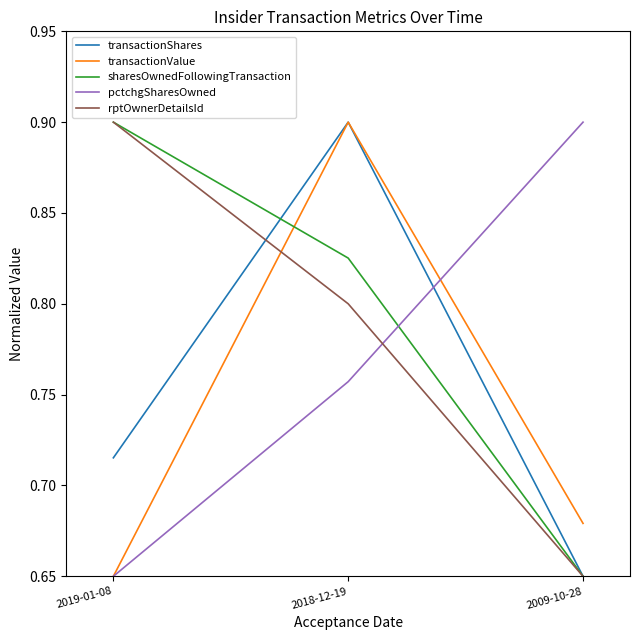

Which category has the lowest value in the rptOwnerDetailsId series?

2009-10-28